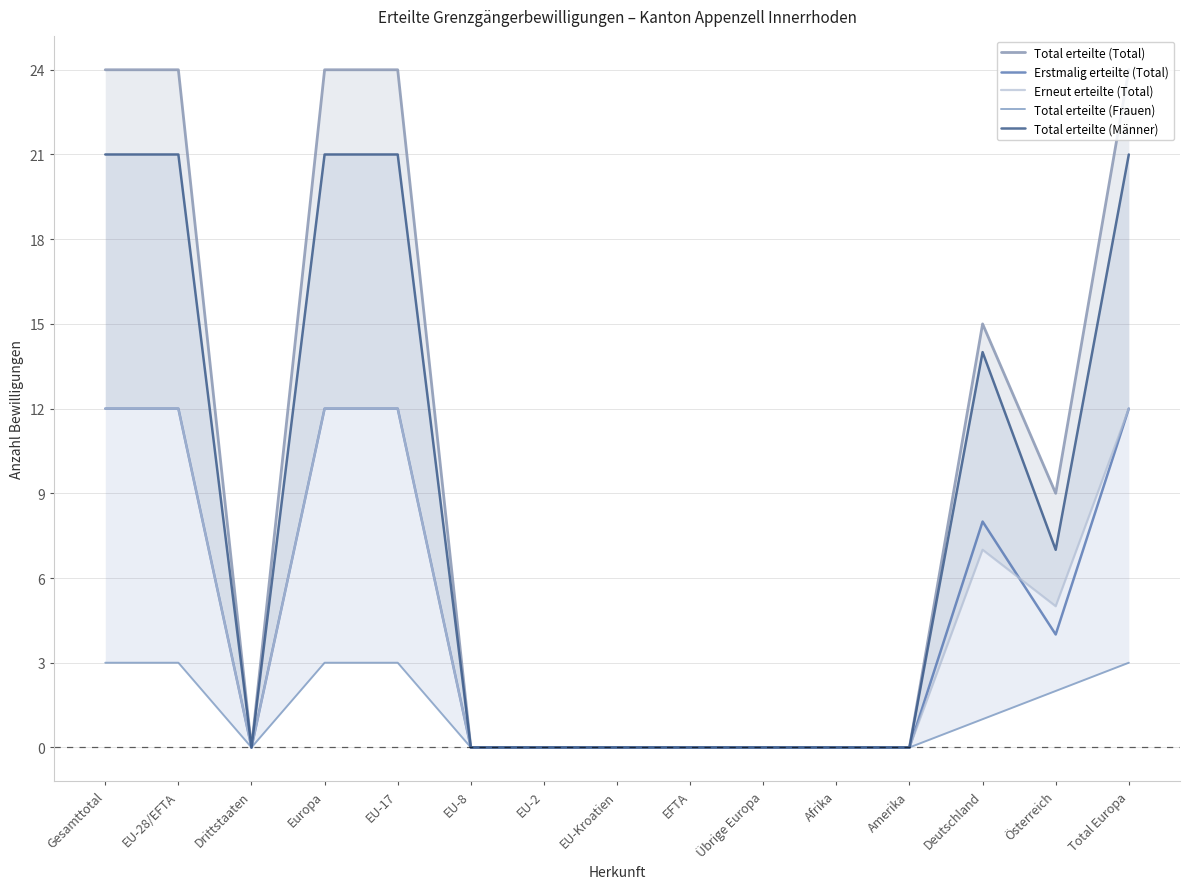

True or false: Erneut erteilte (Total) has a value of 21 at Gesamttotal.

False